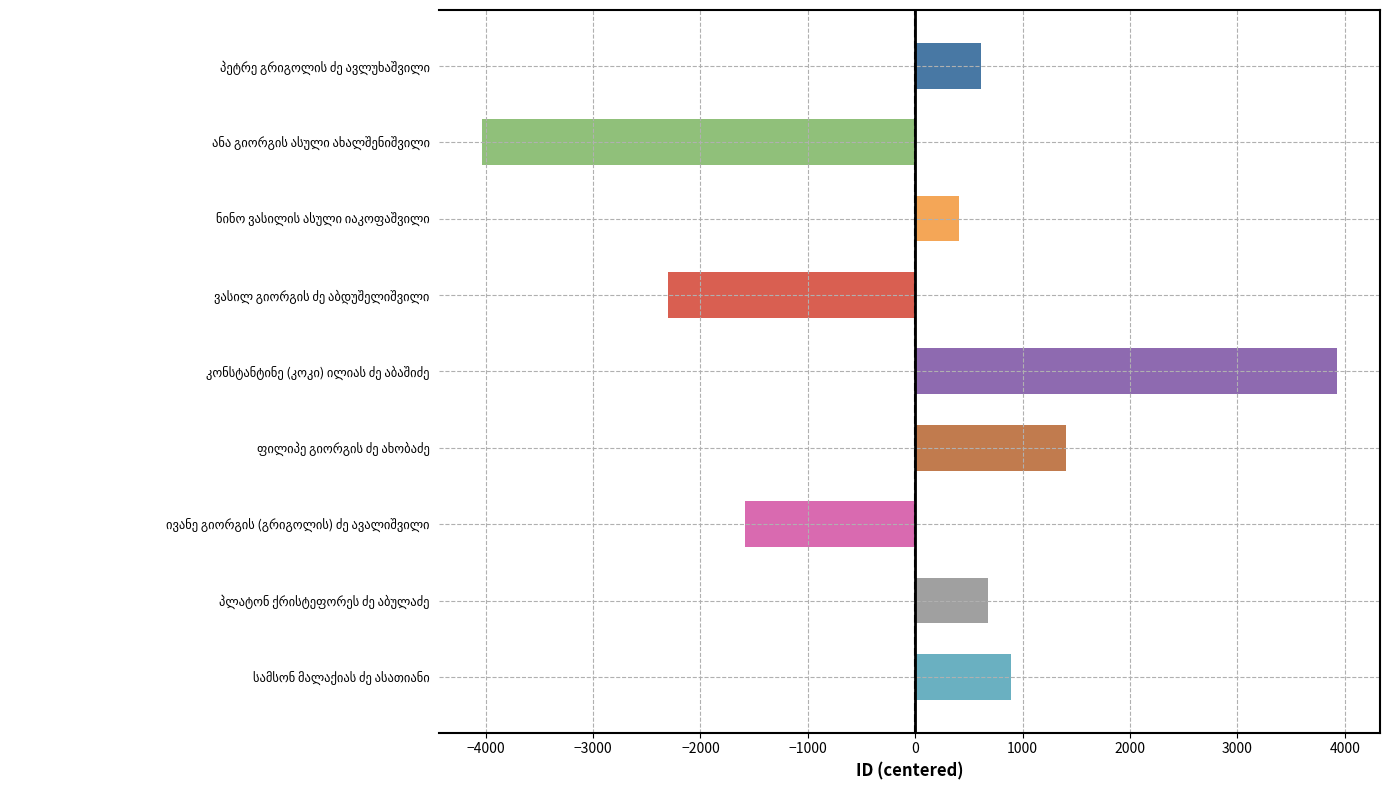

Reading top to bottom, transcribe all the data shown in this chart.

614.3	-4033.7	406.3	-2300.7	3929.3	1400.3	-1588.7	676.3	896.3